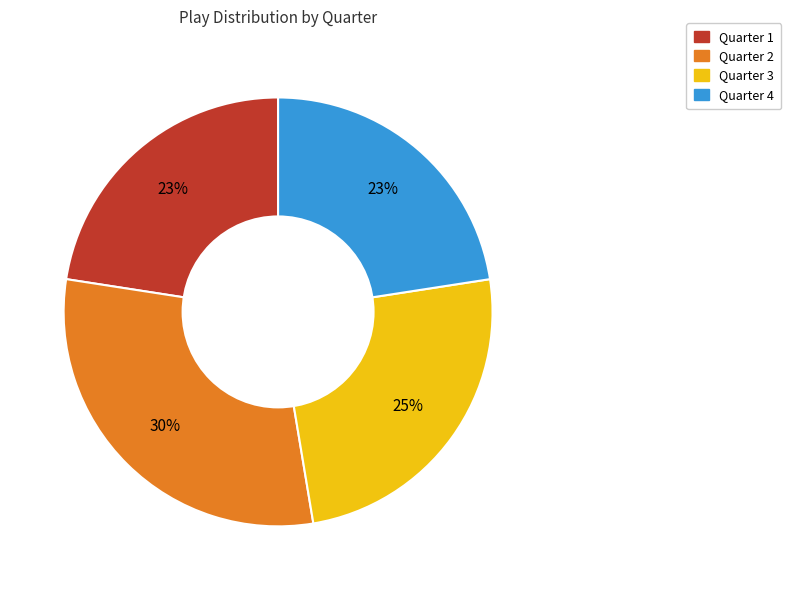

To the nearest percent, what percentage of the pie is Quarter 3?

25%